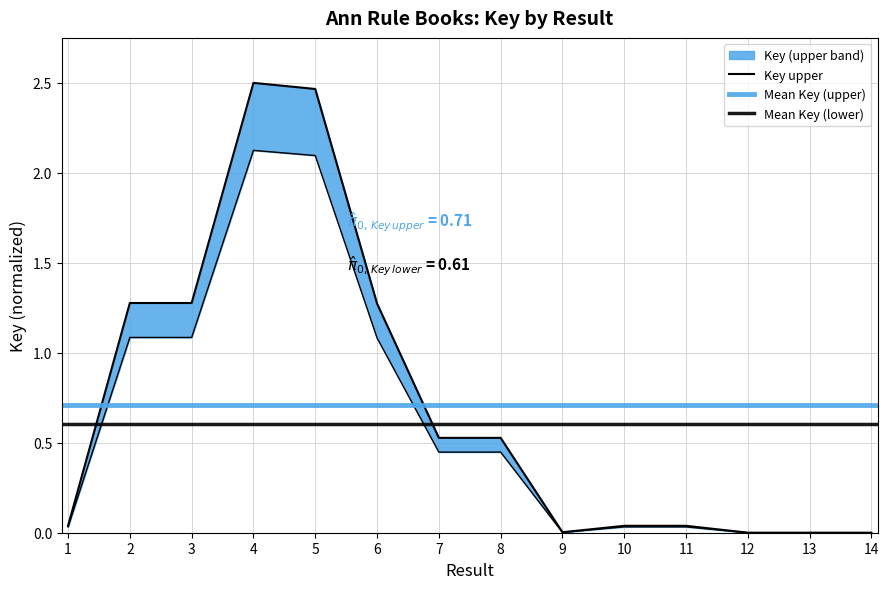

The value at 3 is 0.7. True or false?

False